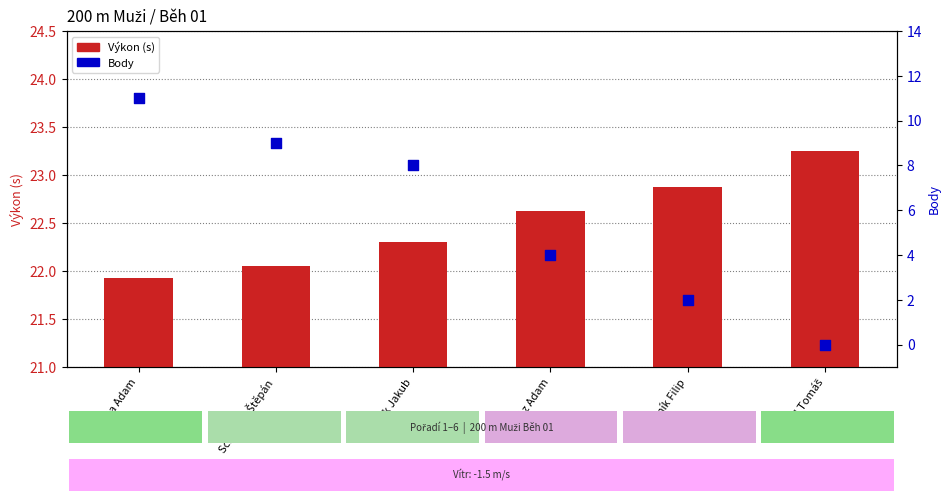

Which series has the largest total across all categories?

Výkon (s)